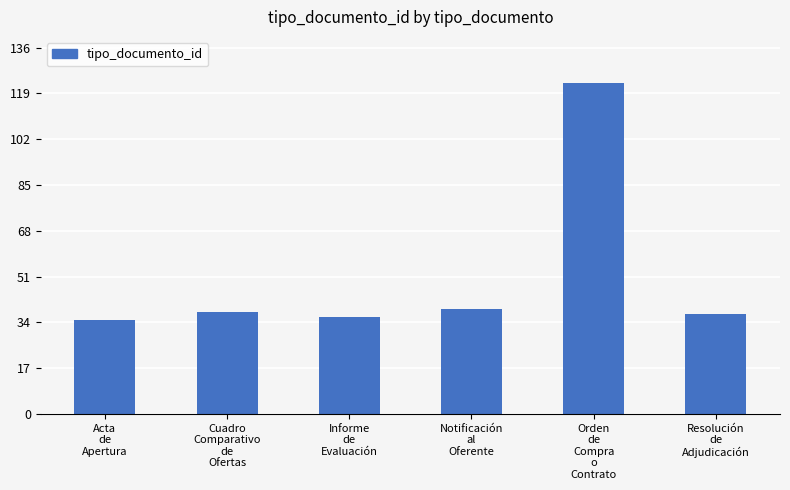

True or false: the data shows 39 at Notificación
al
Oferente.

True